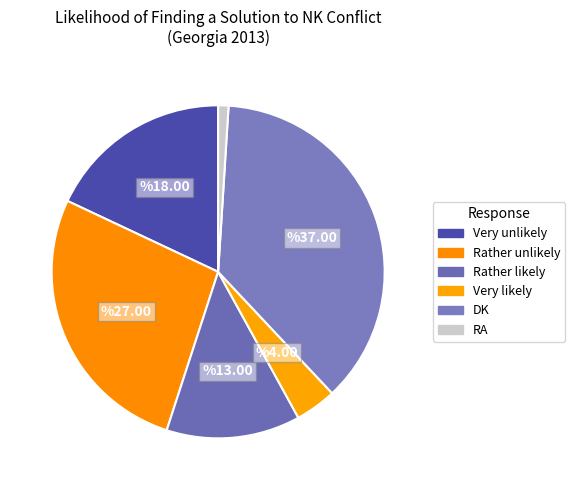

How many segments does this pie chart have?

6